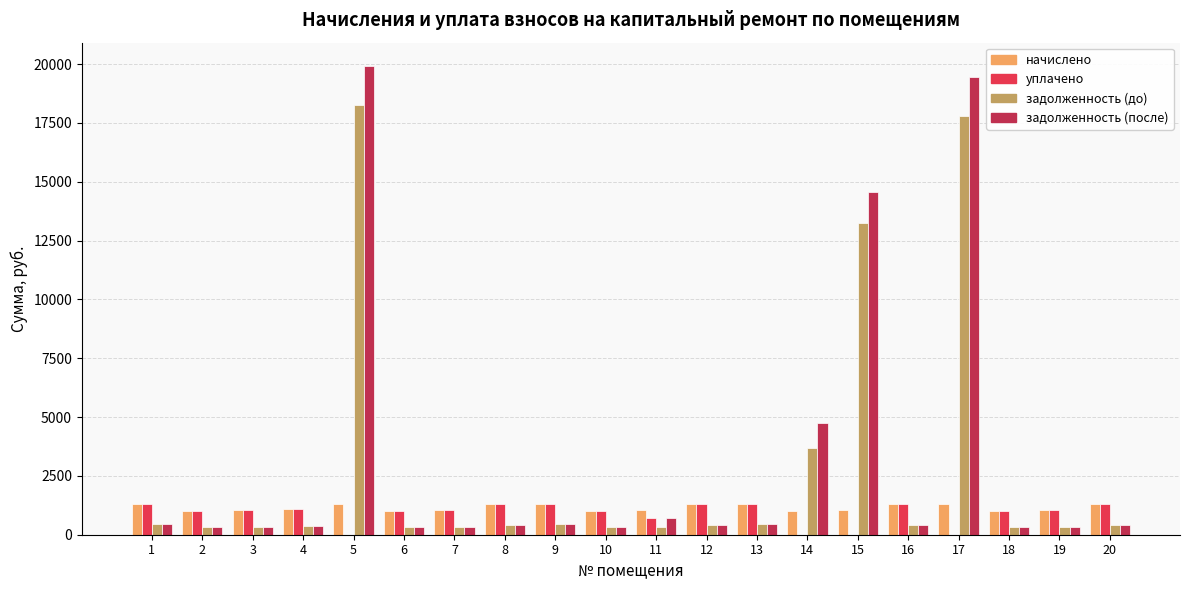

Is the value of задолженность (до) at 8 greater than the value of уплачено at 14?

Yes